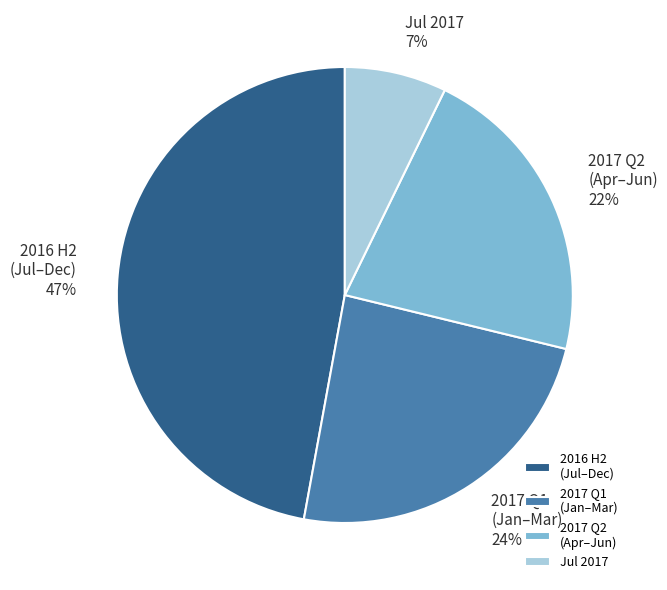

Is the sum of 2017 Q1 (Jan–Mar) and Jul 2017 greater than half?

No